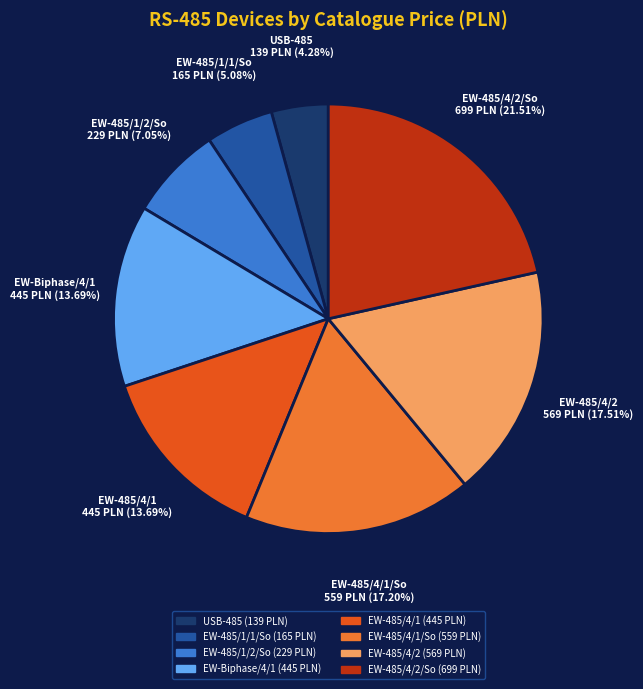

Is there a majority slice in this chart?

No